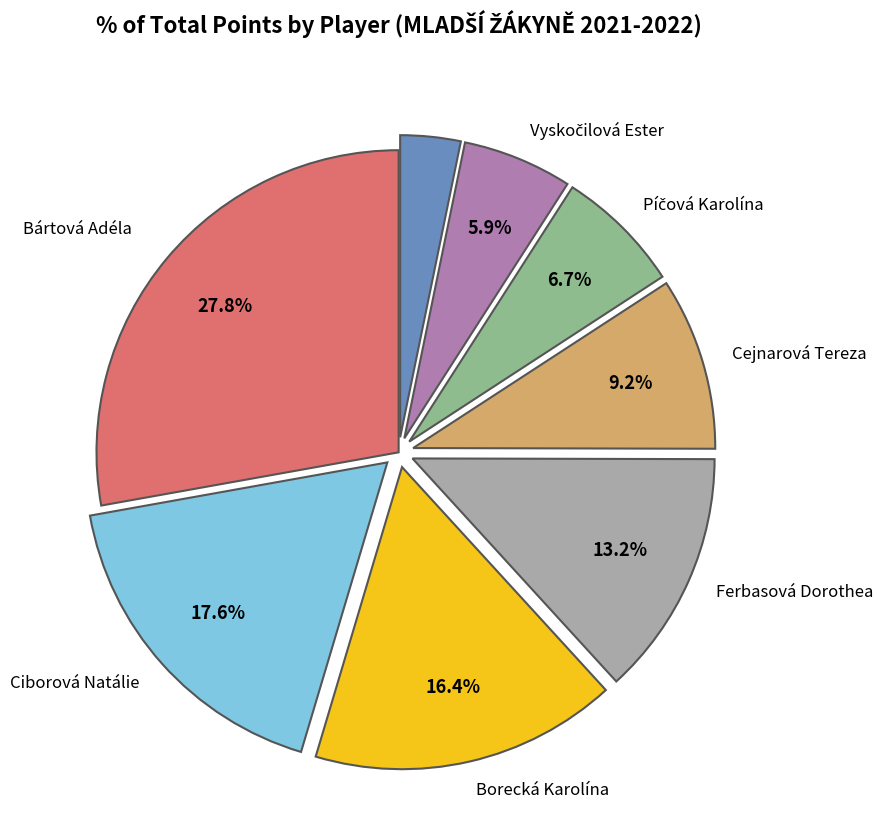

Does any single category account for the majority?

No